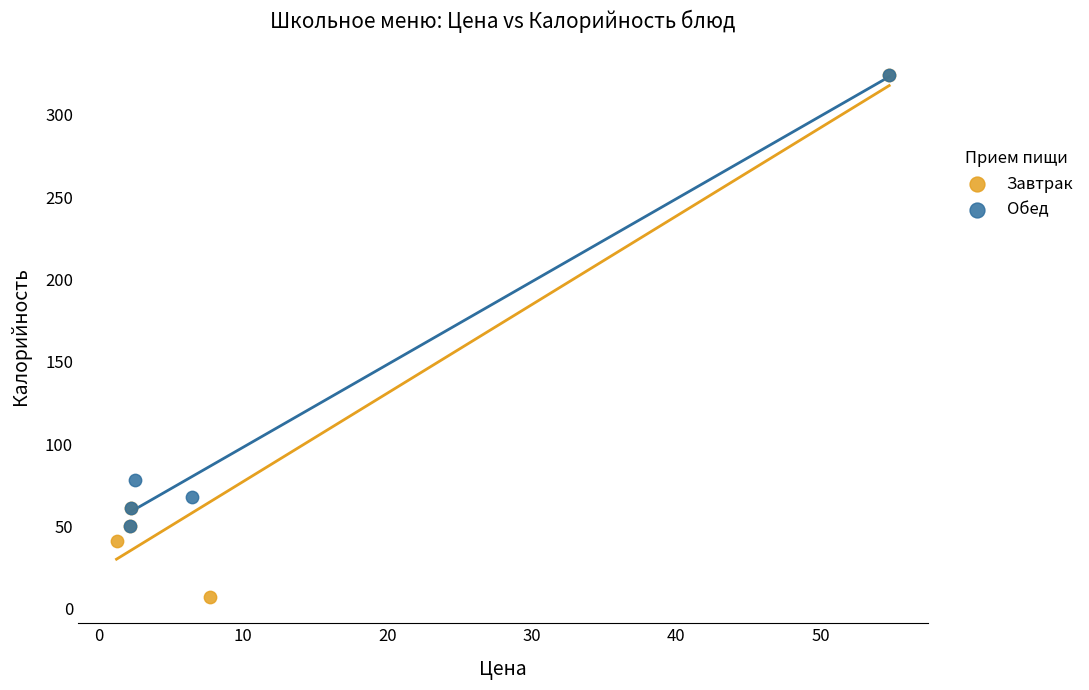

What are all the series names shown in the legend?

Завтрак, Обед